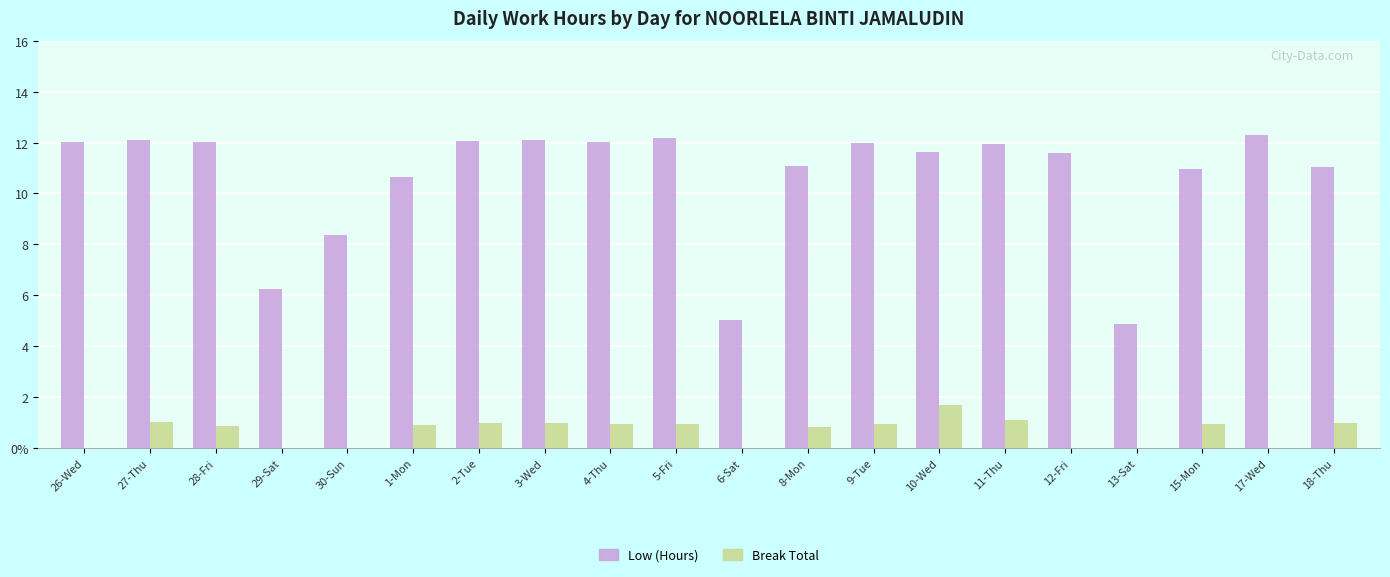

What are all the series names shown in the legend?

Low (Hours), Break Total